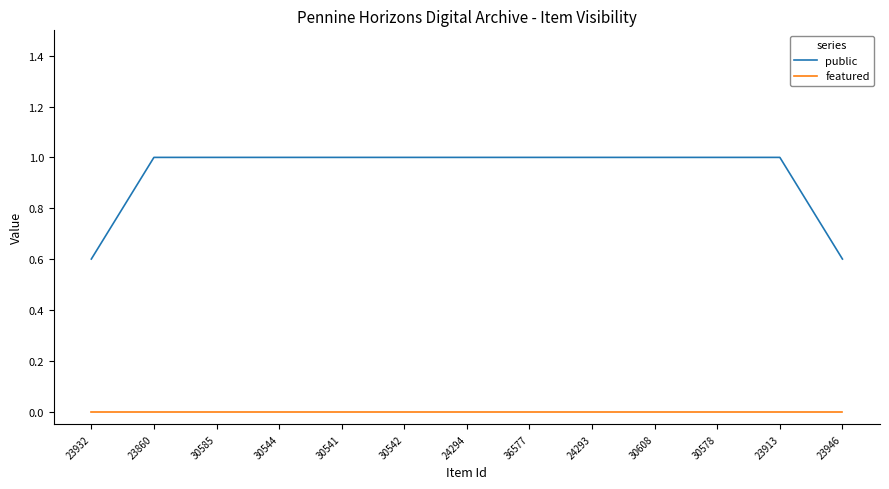

Which series has the largest total across all categories?

public